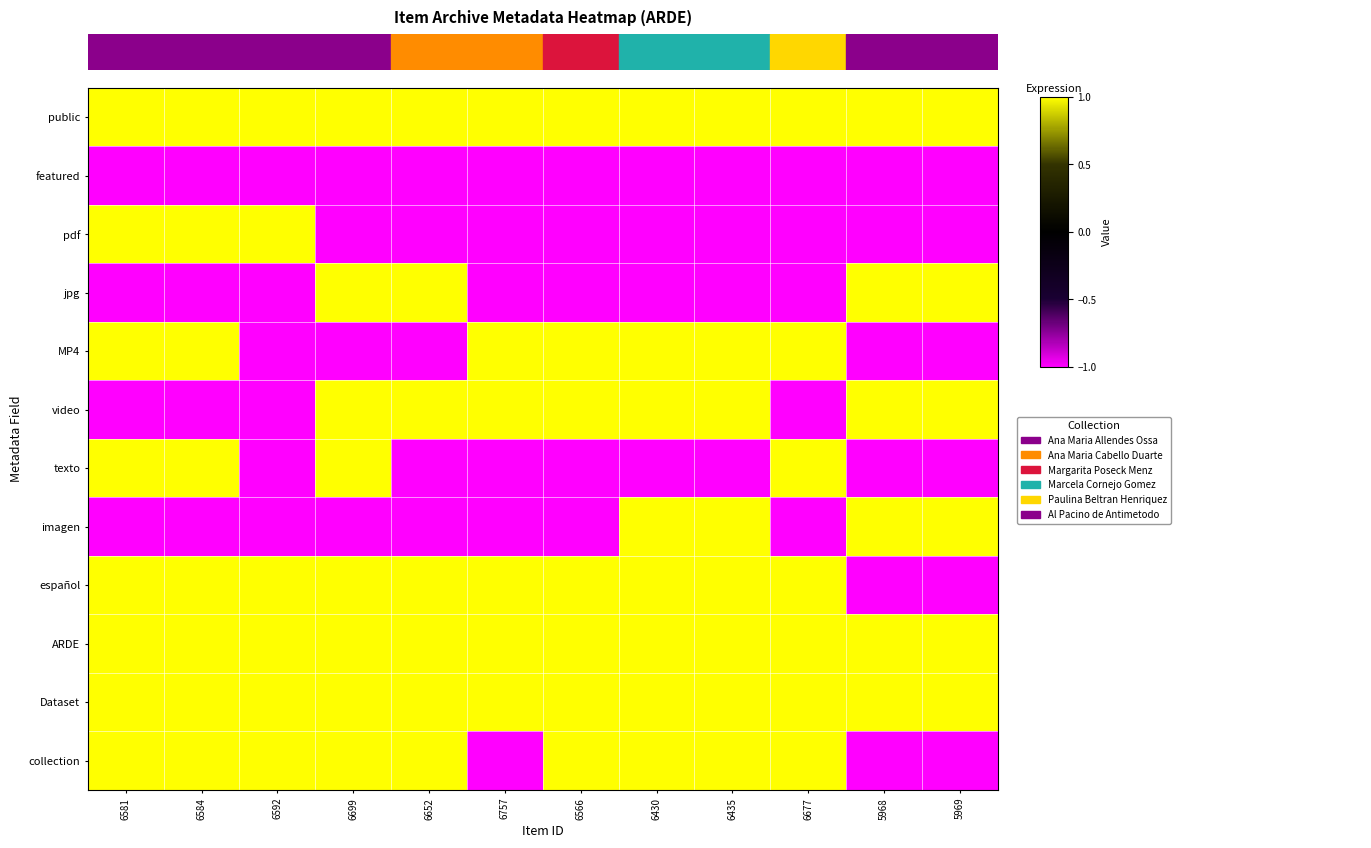

At how many categories does at least one series exceed 0?

12